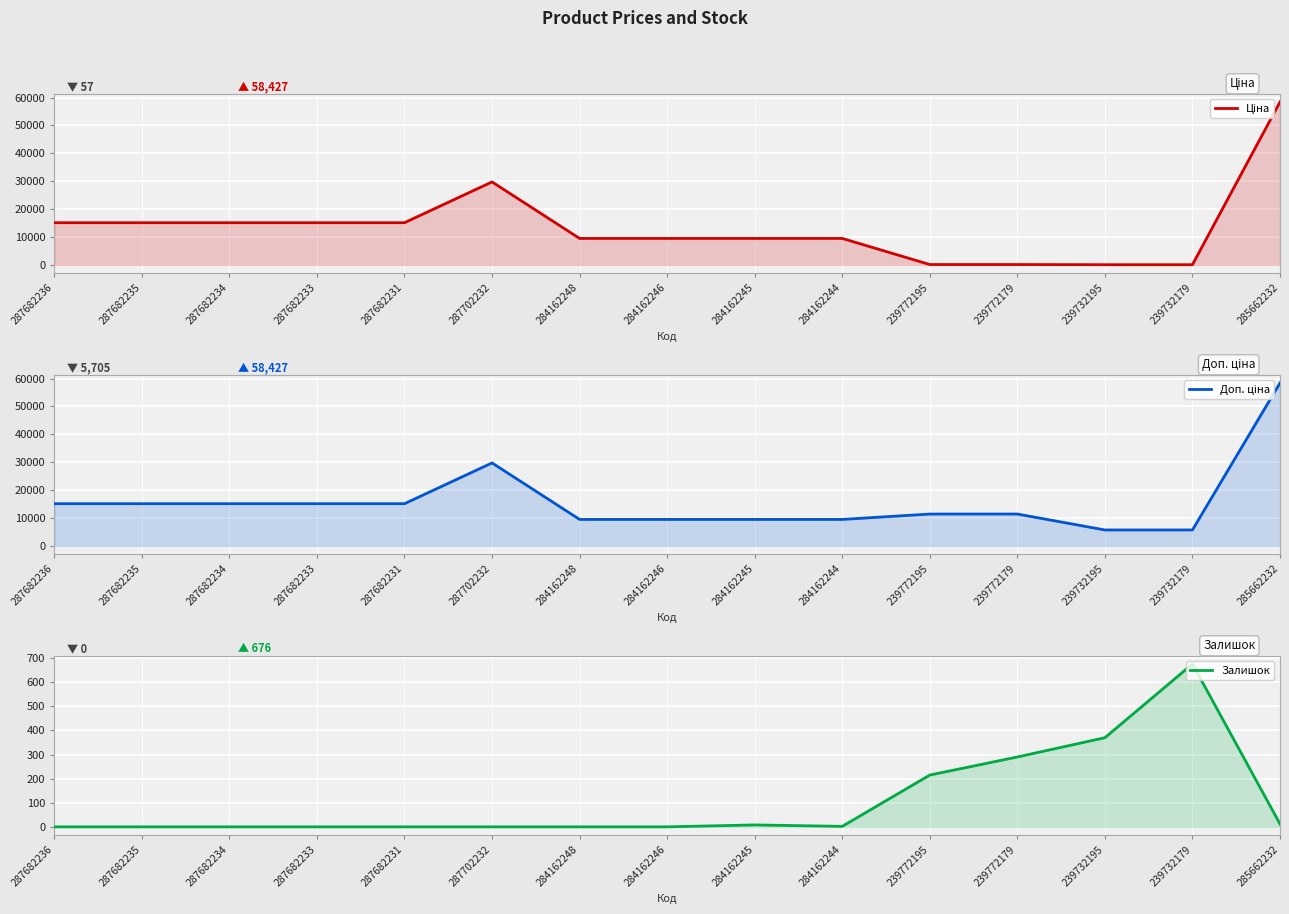

Between 287682236 and 287682231, which is larger?

287682236